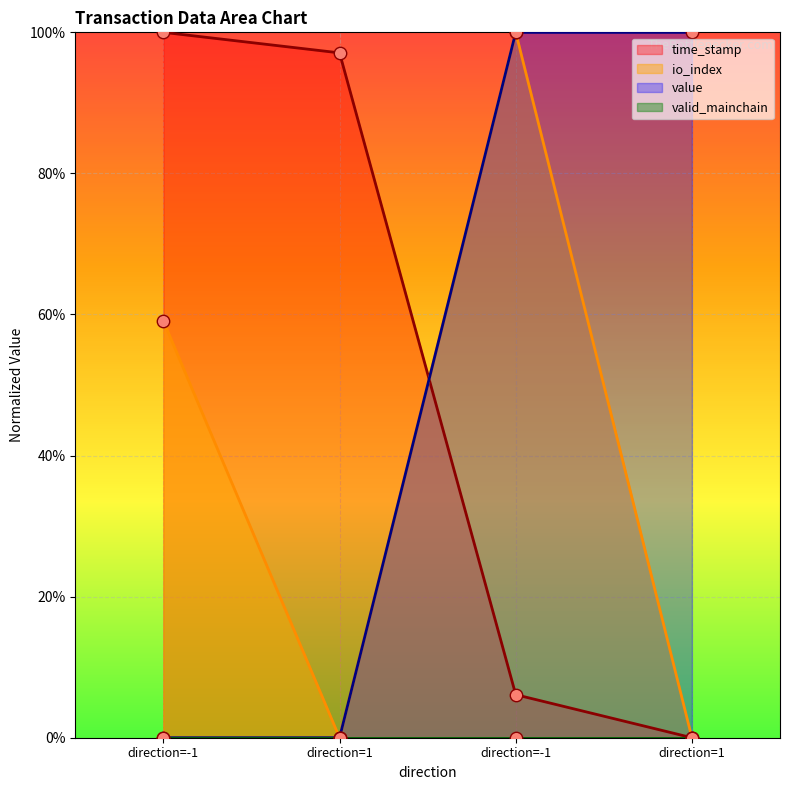

What is the total value across all series at direction=1?

1.0